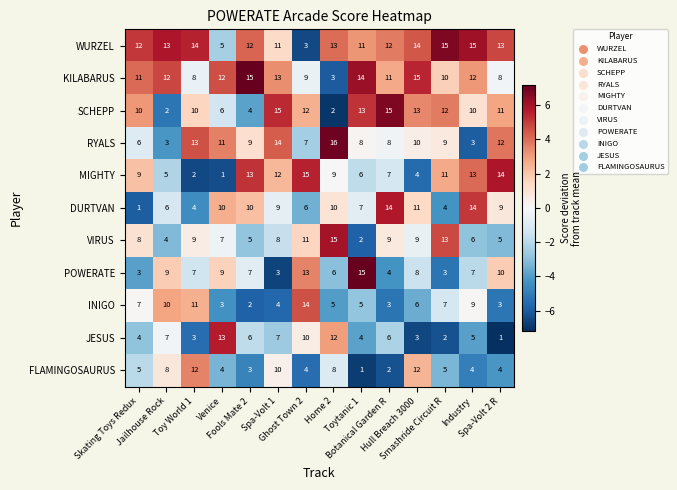

Which series has the widest spread of values?

MIGHTY